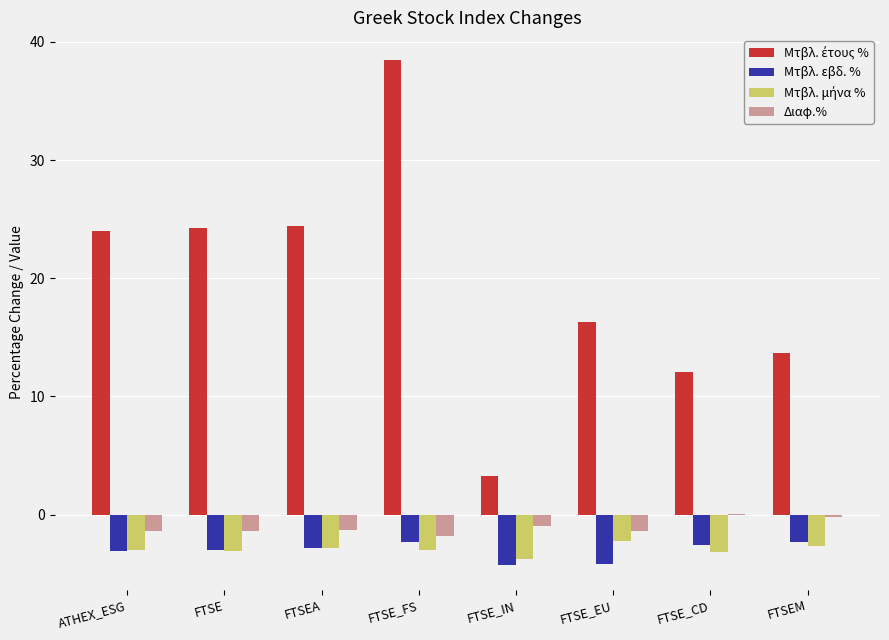

What is the total value across all series at FTSE_IN?

-5.7